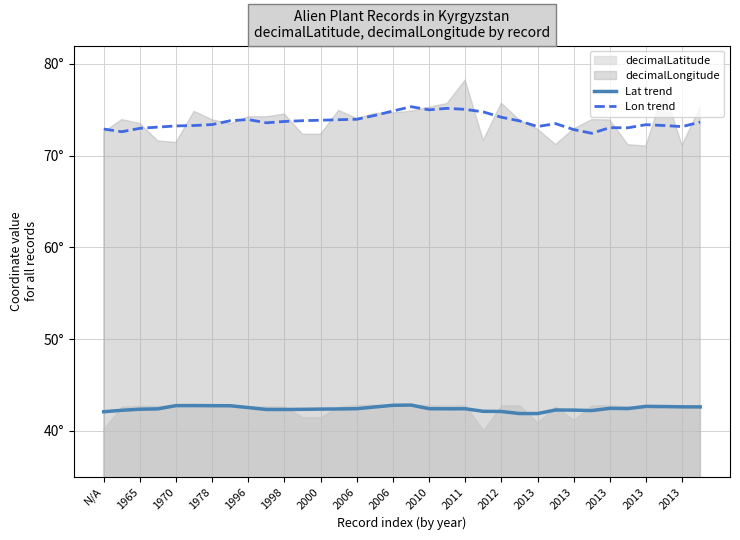

Does the chart display data point markers on the line(s)?

No